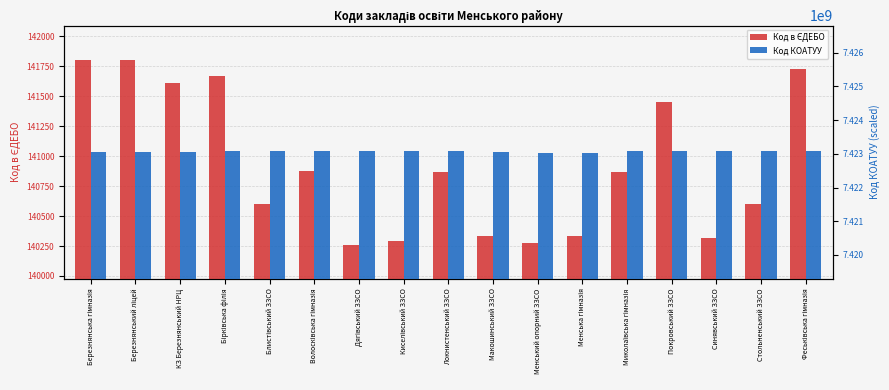

At how many categories does at least one series exceed 333987385?

17